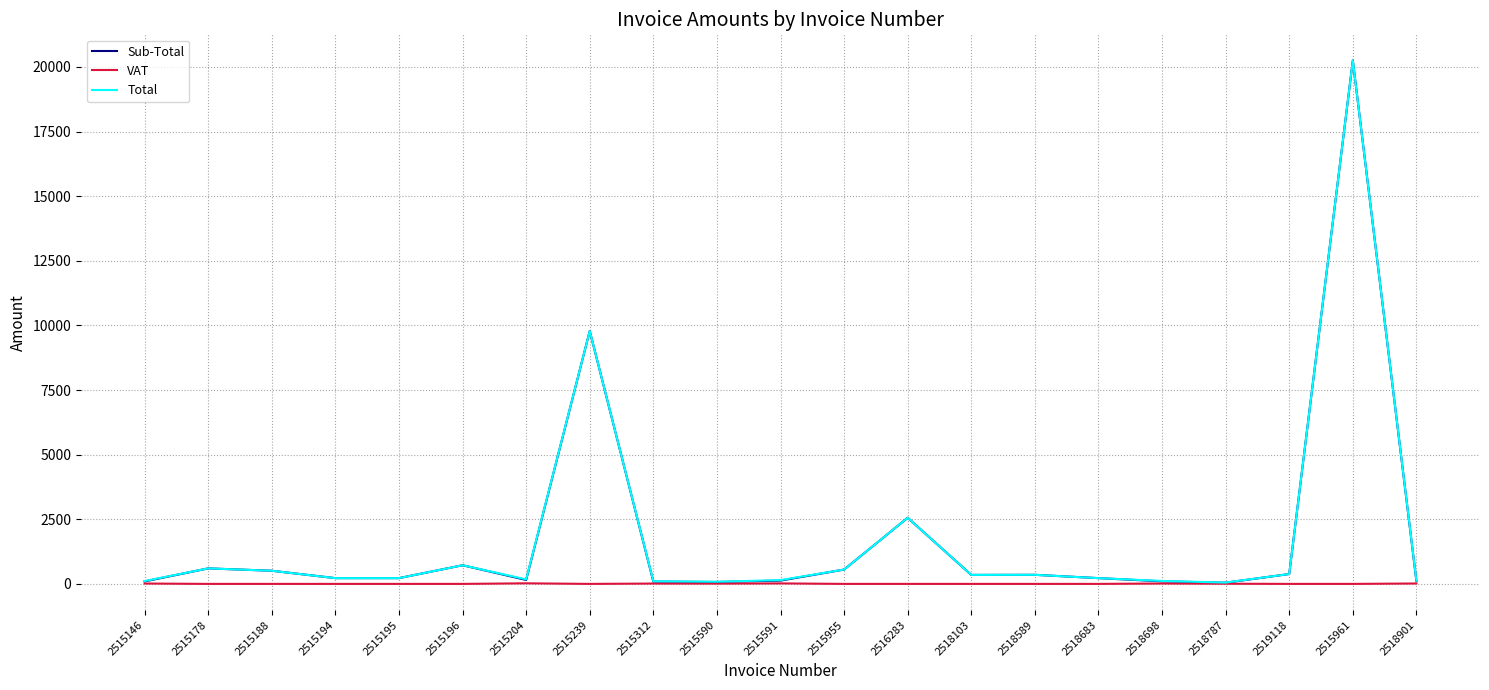

At how many categories does at least one series exceed 17097?

1